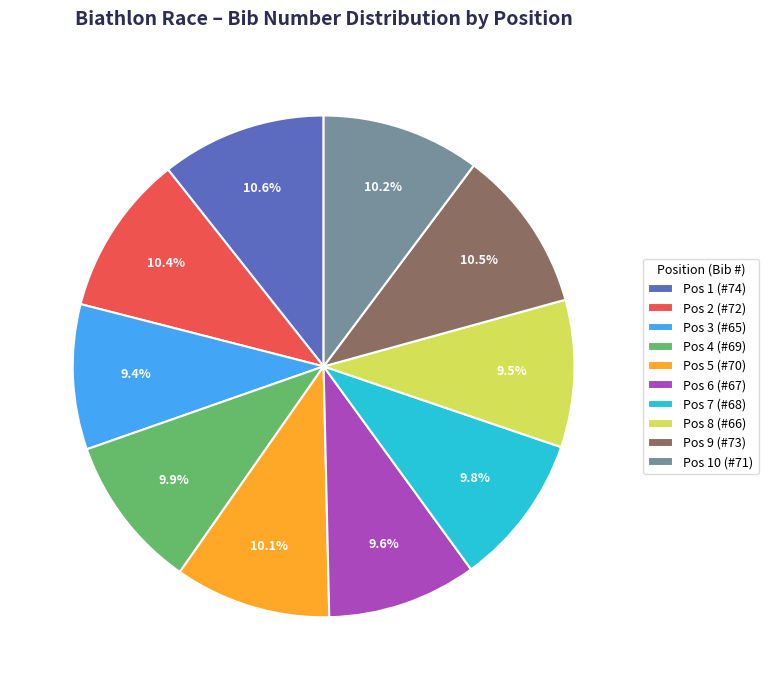

Is there a majority slice in this chart?

No